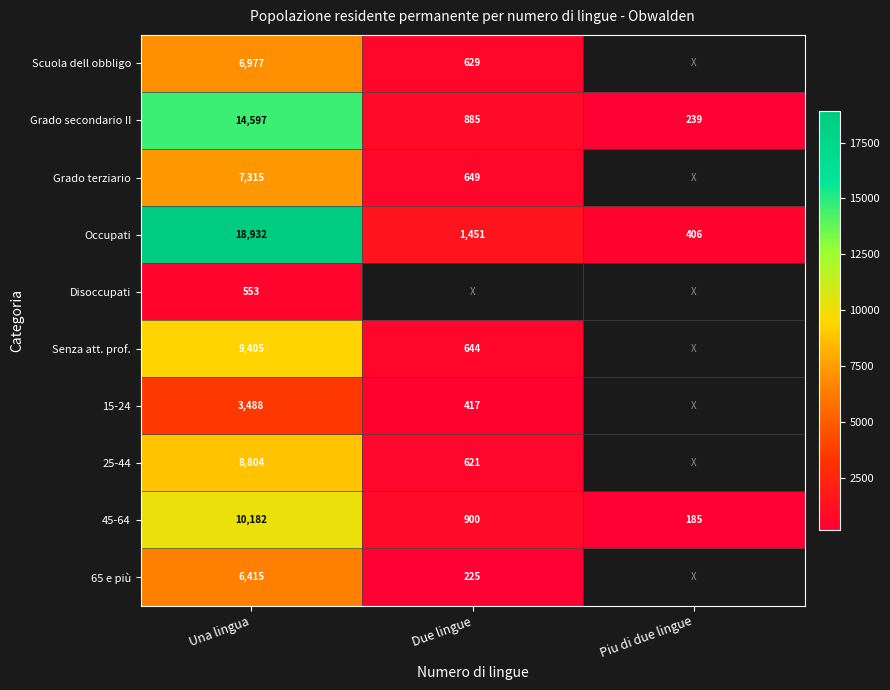

At which label does Occupati reach its peak?

Una lingua